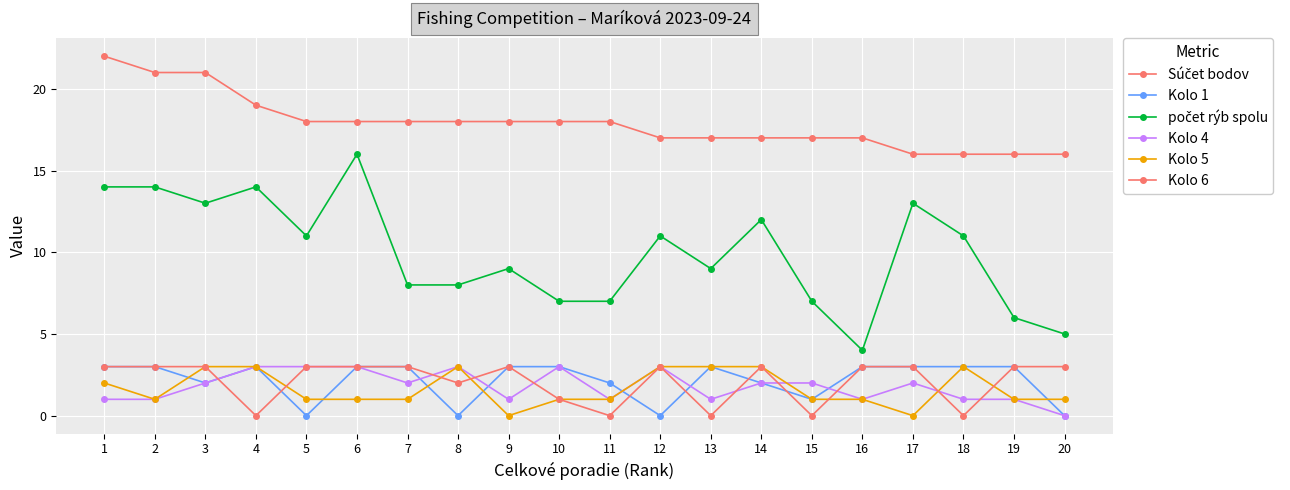

Which has a higher value, 14 or 18?

14